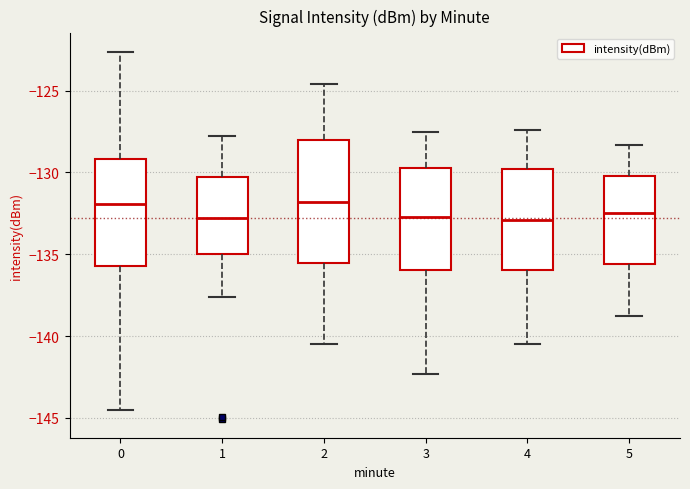

Where does the upper whisker of the box at x = 4 end on the y-axis? The values are not printed on the chart, so give them approximately, as read against the axis.

-127.5